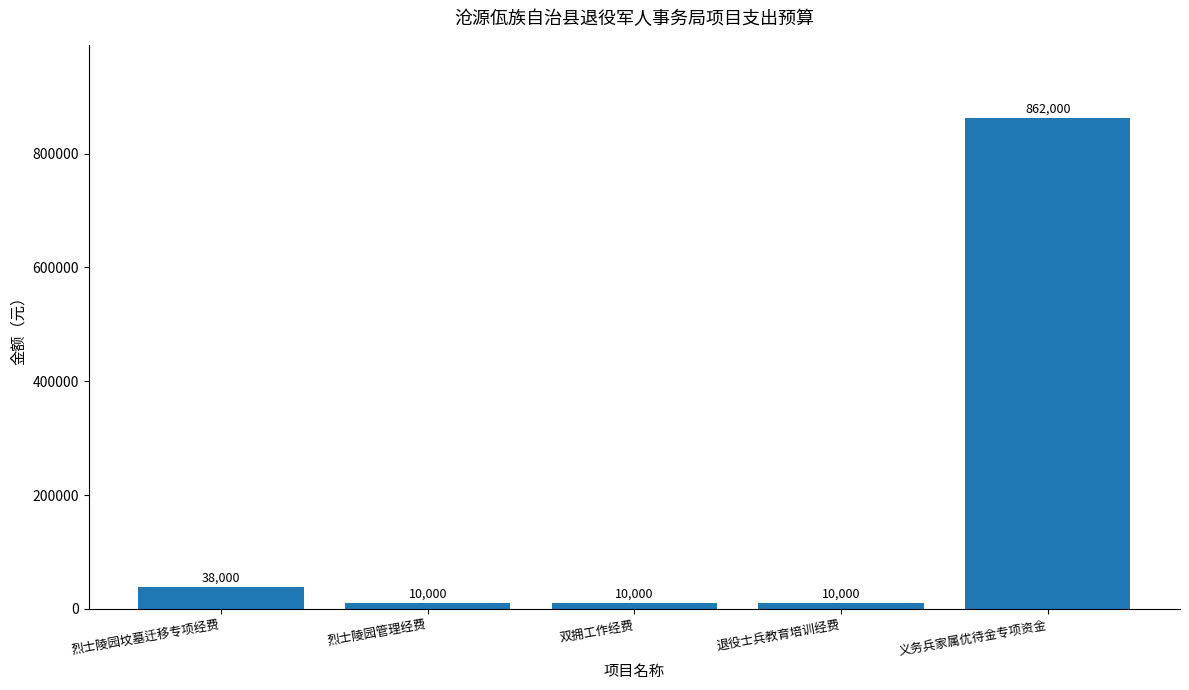

How many bars are there in total?

5